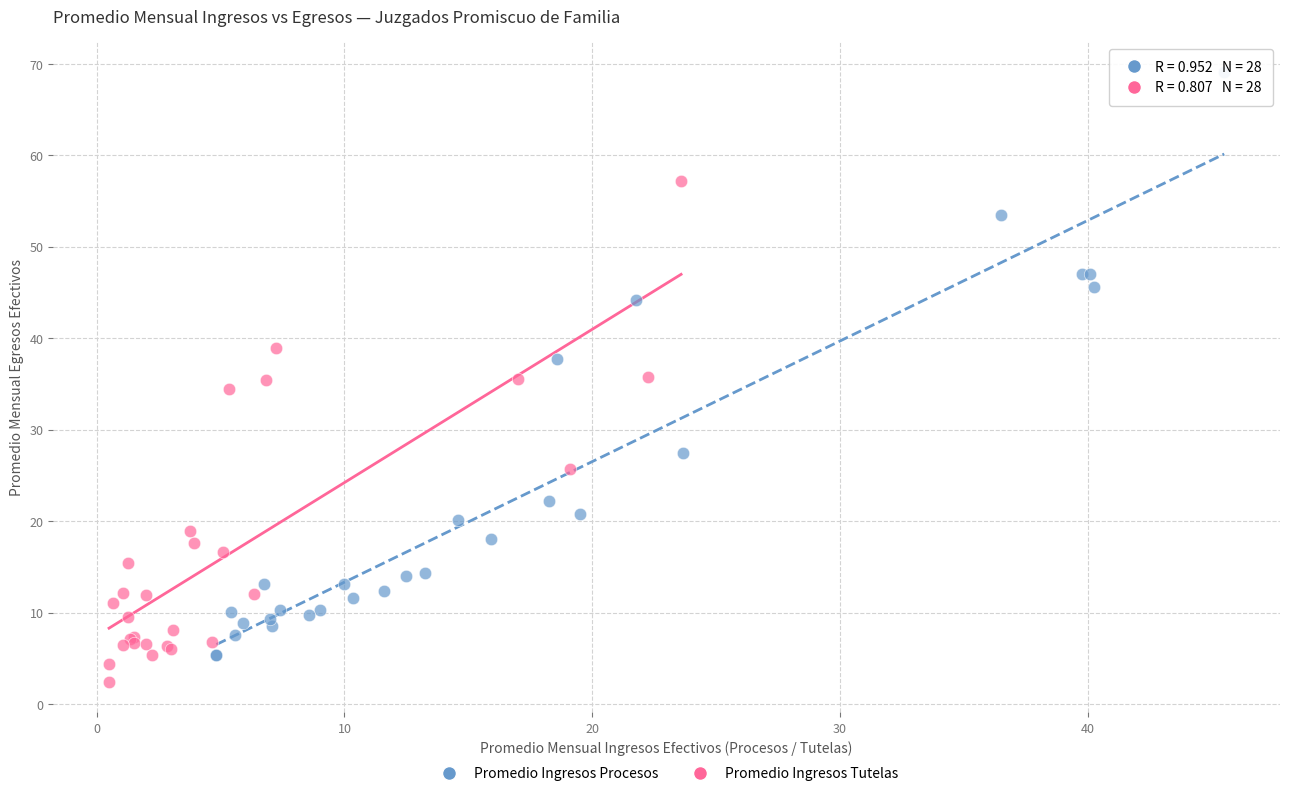

Which series has the widest spread of Y values?

Promedio Ingresos Procesos